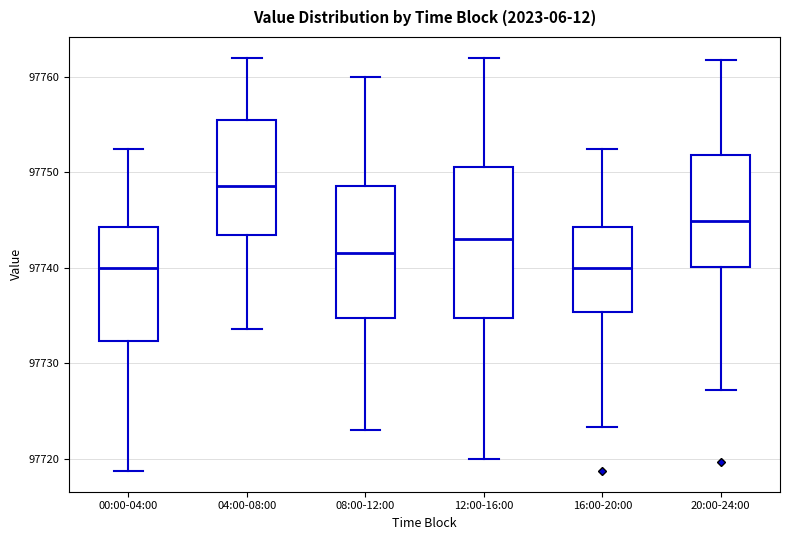

Reading left to right, read every box against the y-axis: the position of its median line, the range the box covers, and the ends of its whiskers. The values are not printed on the chart, so give them approximately, as read against the axis.

00:00-04:00: median 97740, box 97732 to 97744, whiskers 97719 to 97752
04:00-08:00: median 97749, box 97743 to 97755, whiskers 97734 to 97762
08:00-12:00: median 97742, box 97735 to 97749, whiskers 97723 to 97760
12:00-16:00: median 97743, box 97735 to 97751, whiskers 97720 to 97762
16:00-20:00: median 97740, box 97735 to 97744, whiskers 97723 to 97752
20:00-24:00: median 97745, box 97740 to 97752, whiskers 97727 to 97762